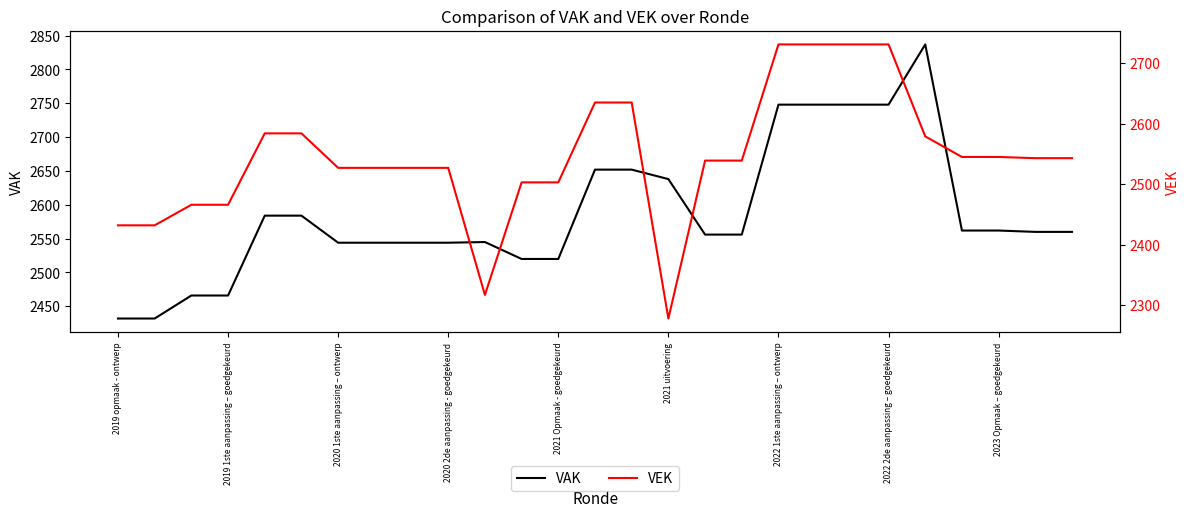

The value of VAK at 2019 opmaak - ontwerp is 2432. True or false?

True